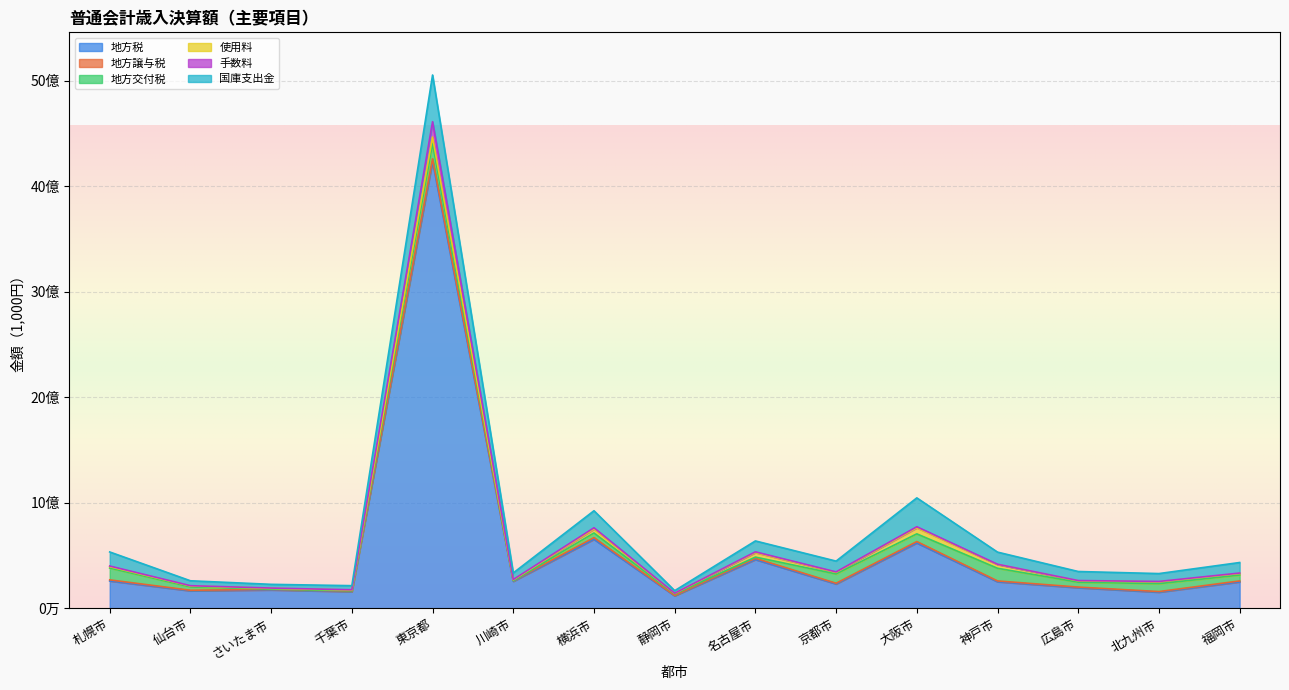

What is the average value of the 手数料 series?

14264446